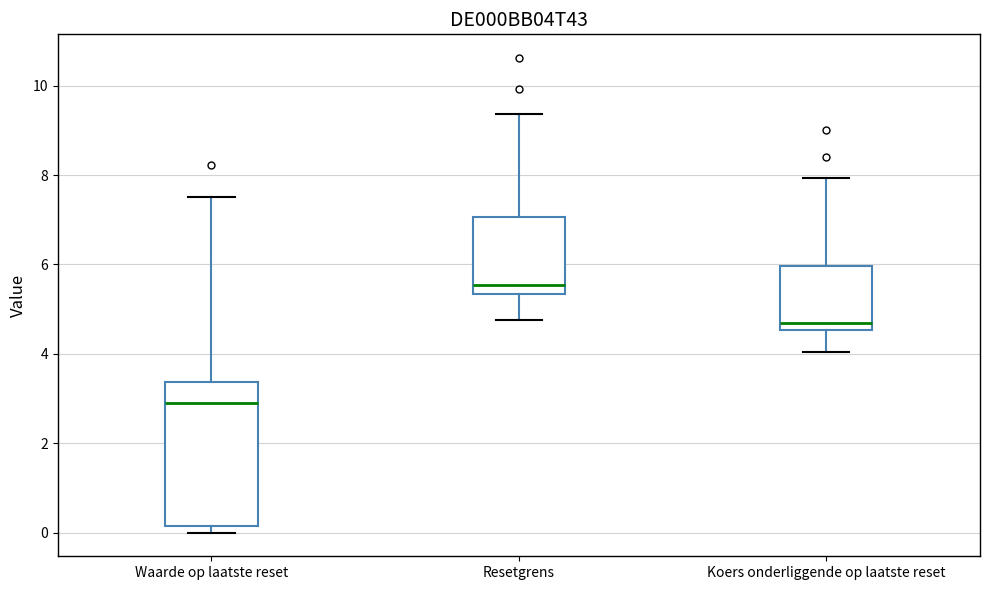

Reading left to right, read every box against the y-axis: the position of its median line, the range the box covers, and the ends of its whiskers. The values are not printed on the chart, so give them approximately, as read against the axis.

Waarde op laatste reset: median 2.8, box 0.2 to 3.4, whiskers 0.0 to 7.6
Resetgrens: median 5.6, box 5.4 to 7.0, whiskers 4.8 to 9.4
Koers onderliggende op laatste reset: median 4.8, box 4.6 to 6.0, whiskers 4.0 to 8.0